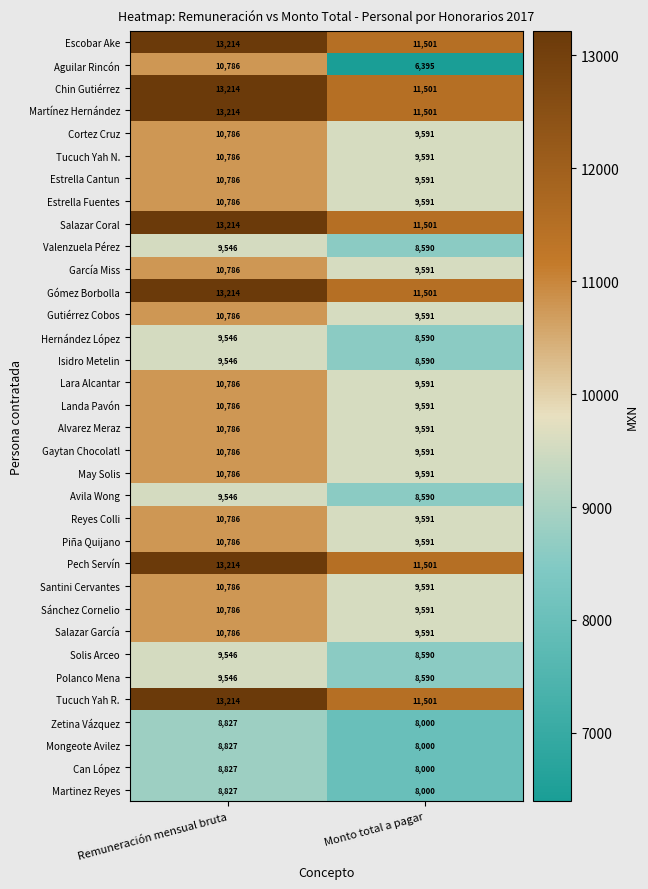

Count the number of categories in the chart.

2